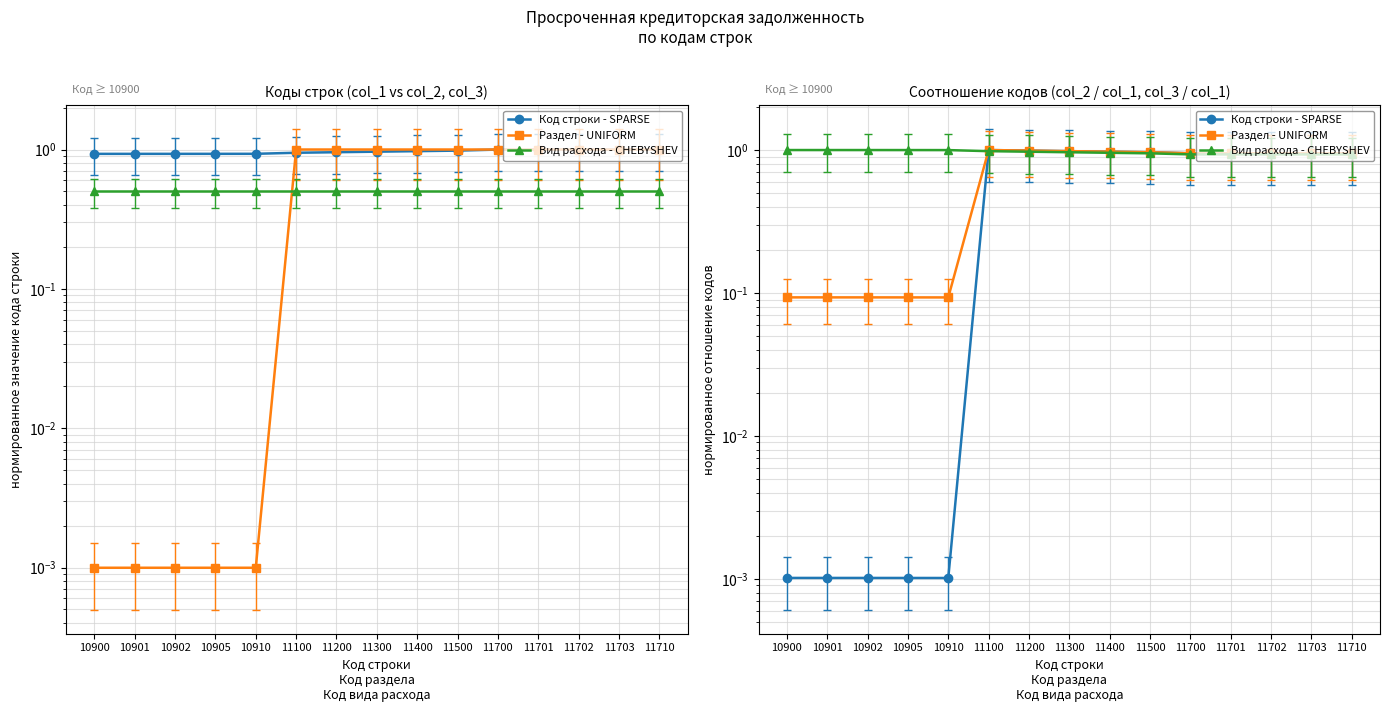

Where do Код строки - SPARSE and Вид расхода - CHEBYSHEV first cross each other?

10910 and 11100